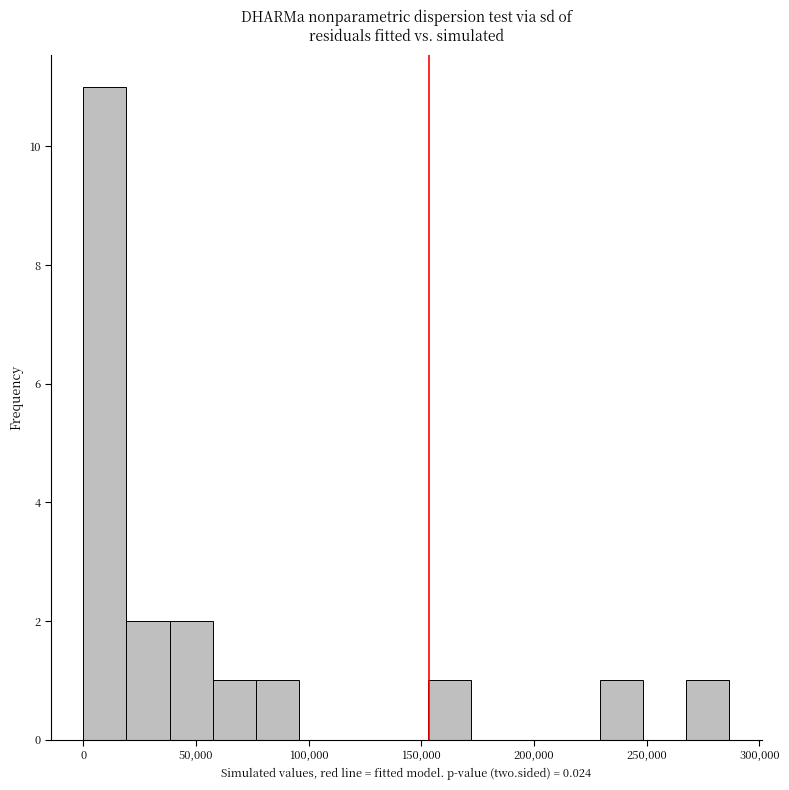

Read against the x-axis, roughly where is the centre of the tallest bar?

10000